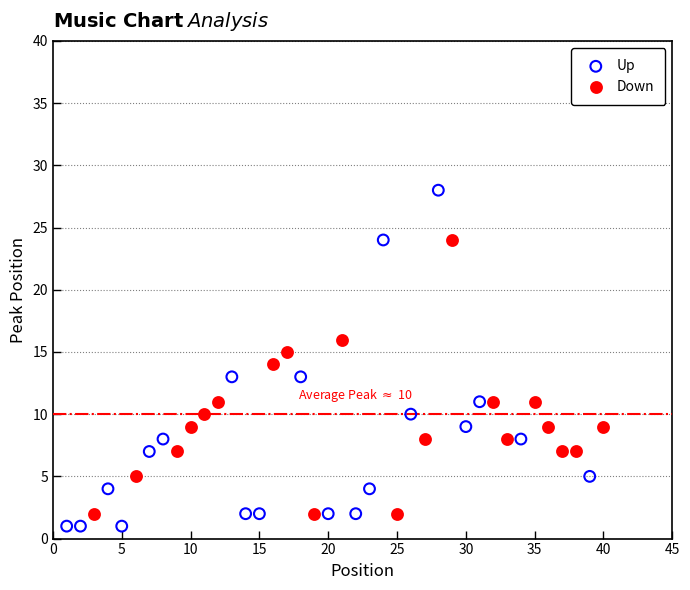

Which series reaches the minimum Y coordinate?

Up